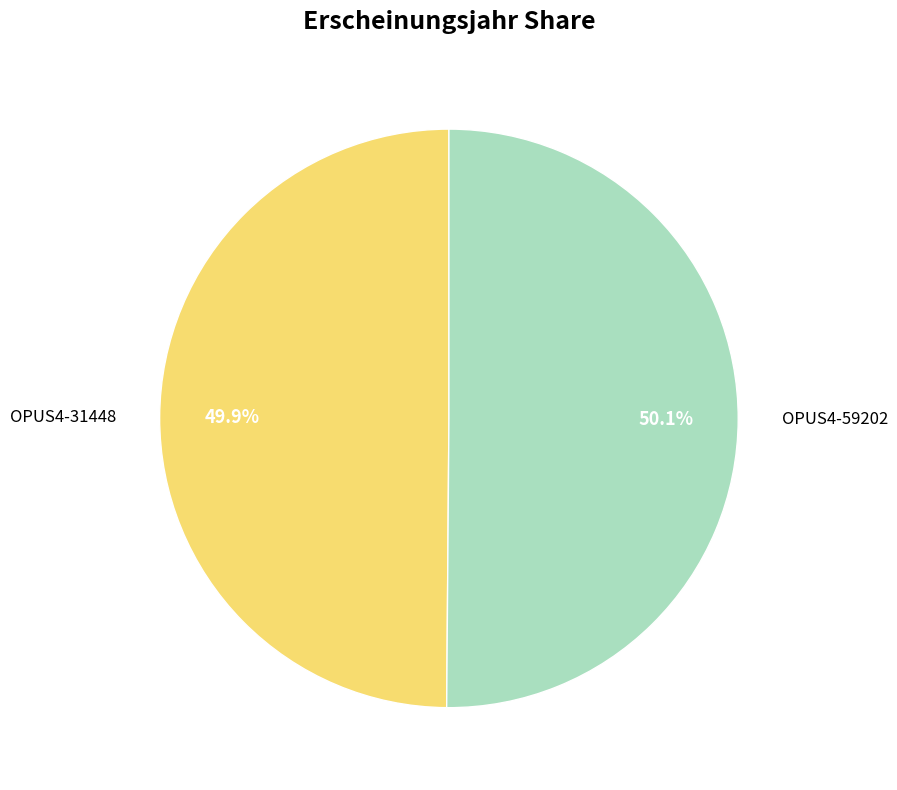

To the nearest percent, what portion does OPUS4-59202 represent?

50%